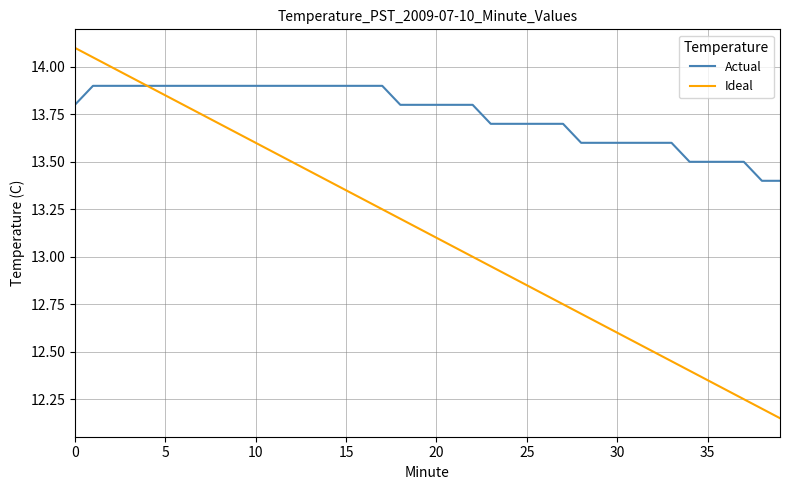

Which series has the widest spread of values?

Ideal